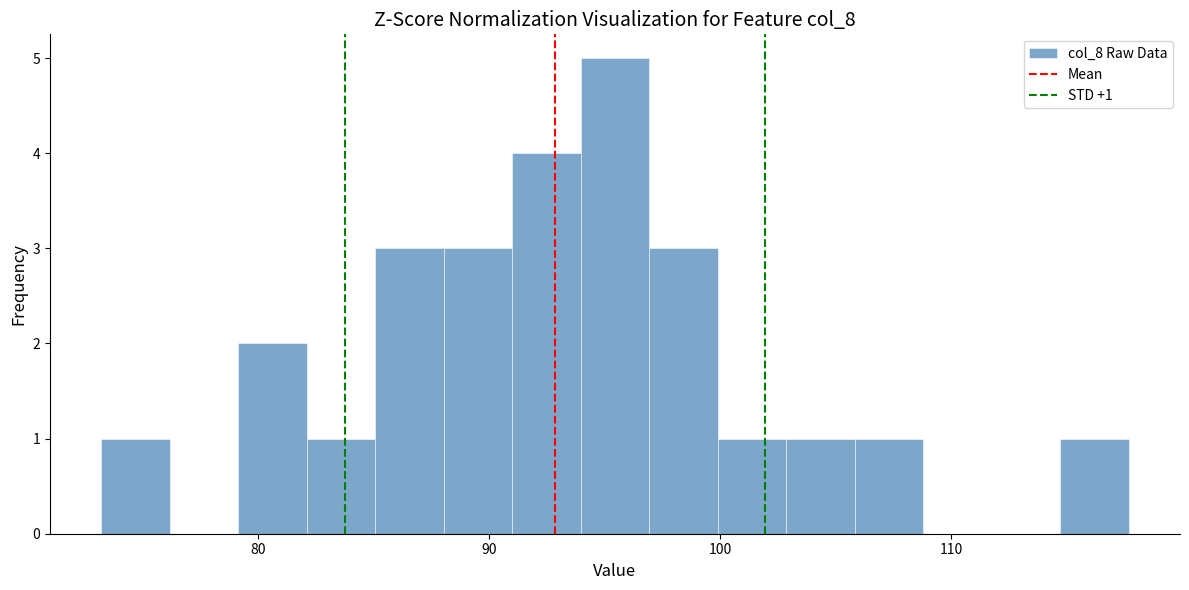

Around what value on the x-axis is the tallest bar? Give the approximate position of its centre, as read against the axis.

95